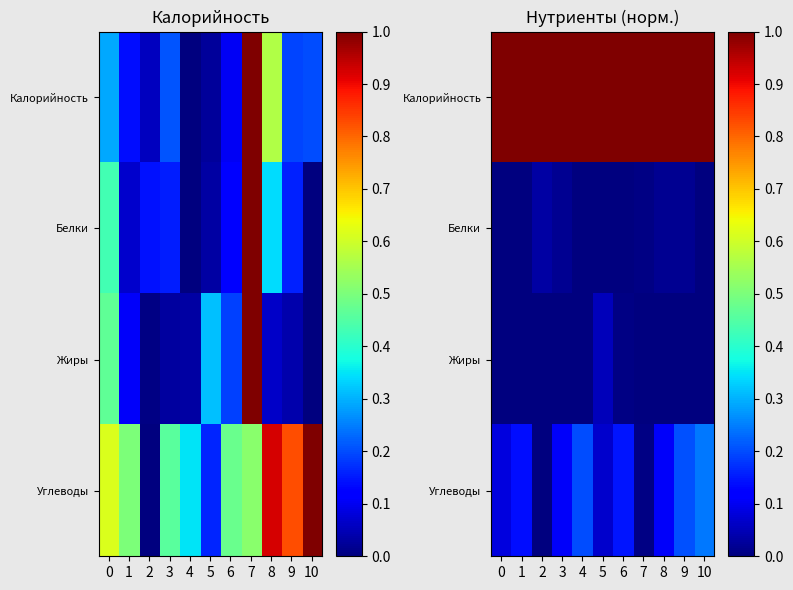

Rank the categories by Калорийность value from highest to lowest.

0, 1, 2, 3, 4, 5, 6, 7, 8, 9, 10